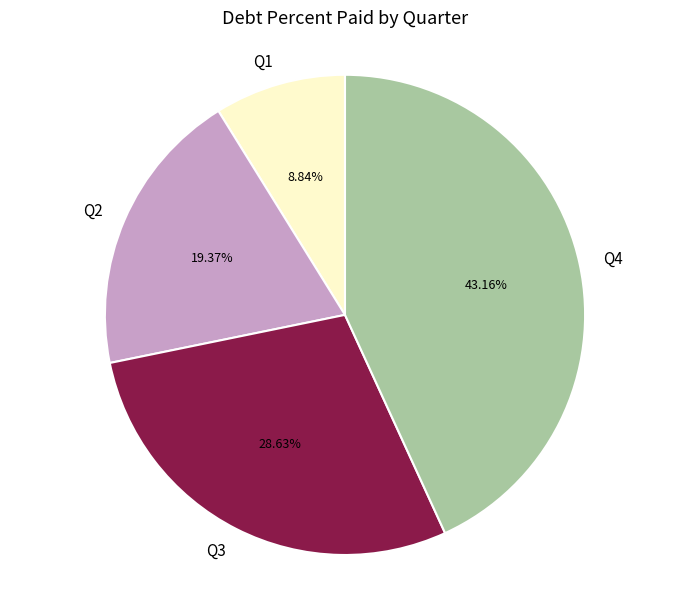

Is there a majority slice in this chart?

No